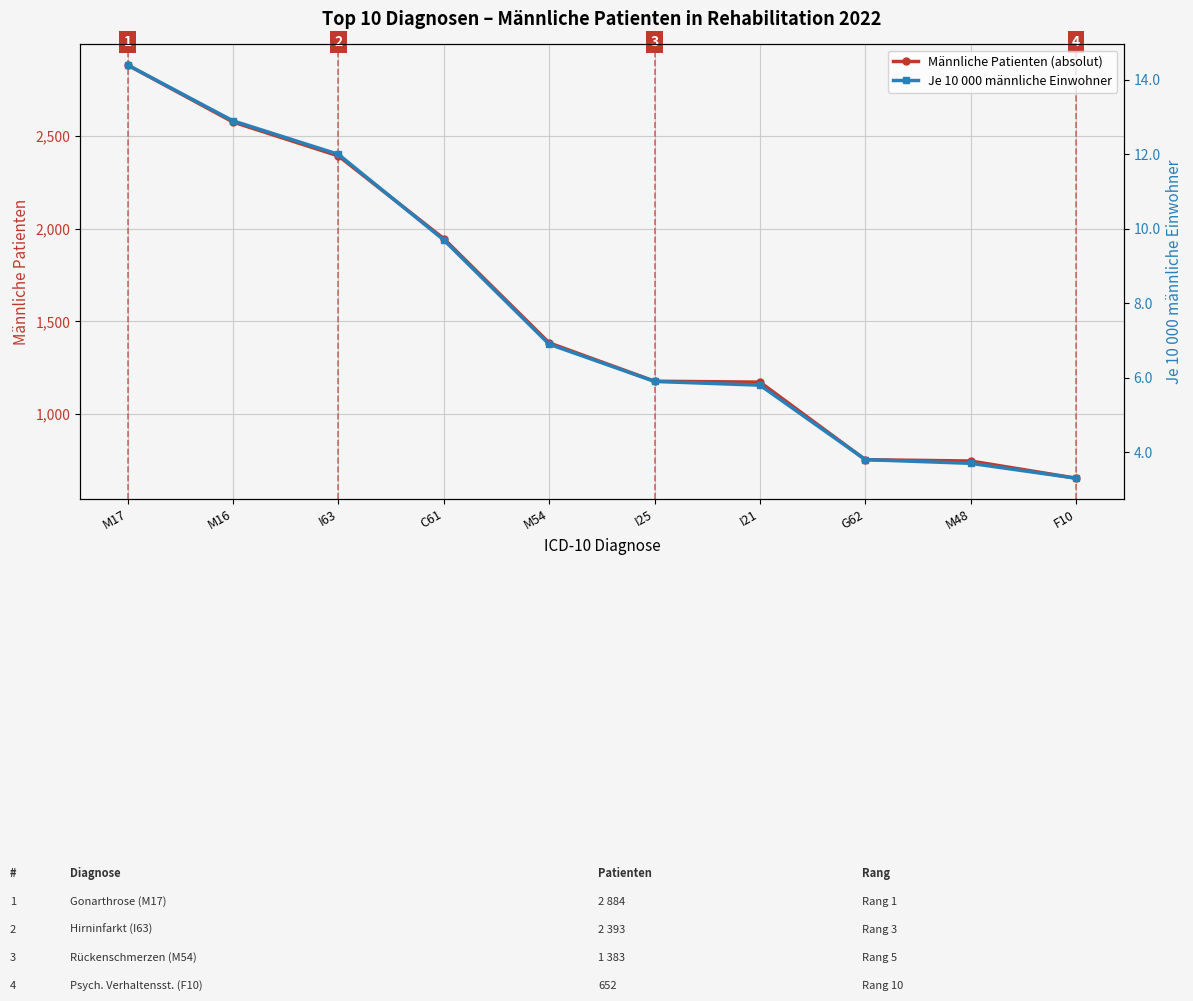

At I21, list the series in order from largest to smallest.

Männliche Patienten (absolut), Je 10 000 männliche Einwohner